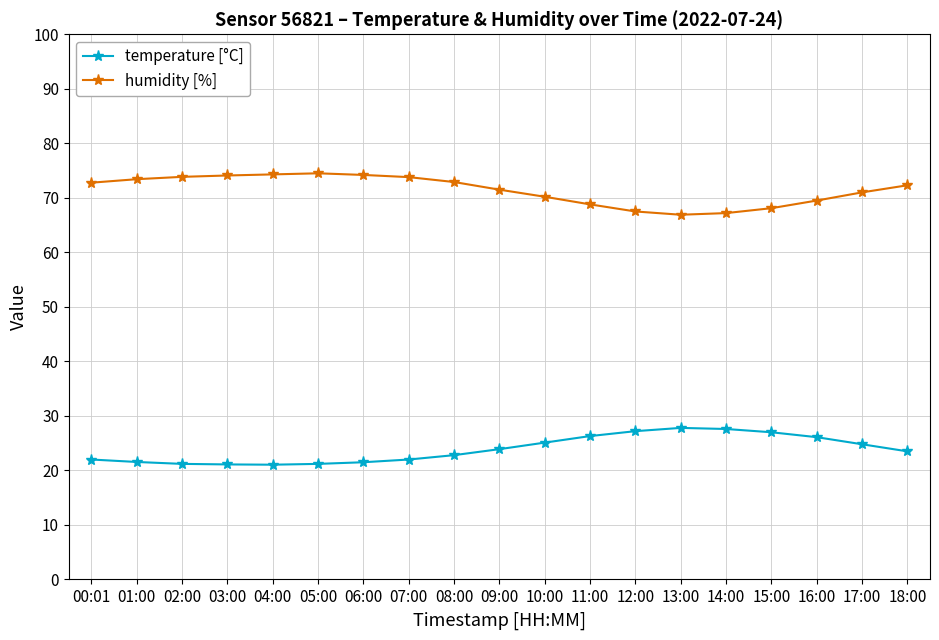

True or false: temperature [°C] and humidity [%] intersect in this chart.

False